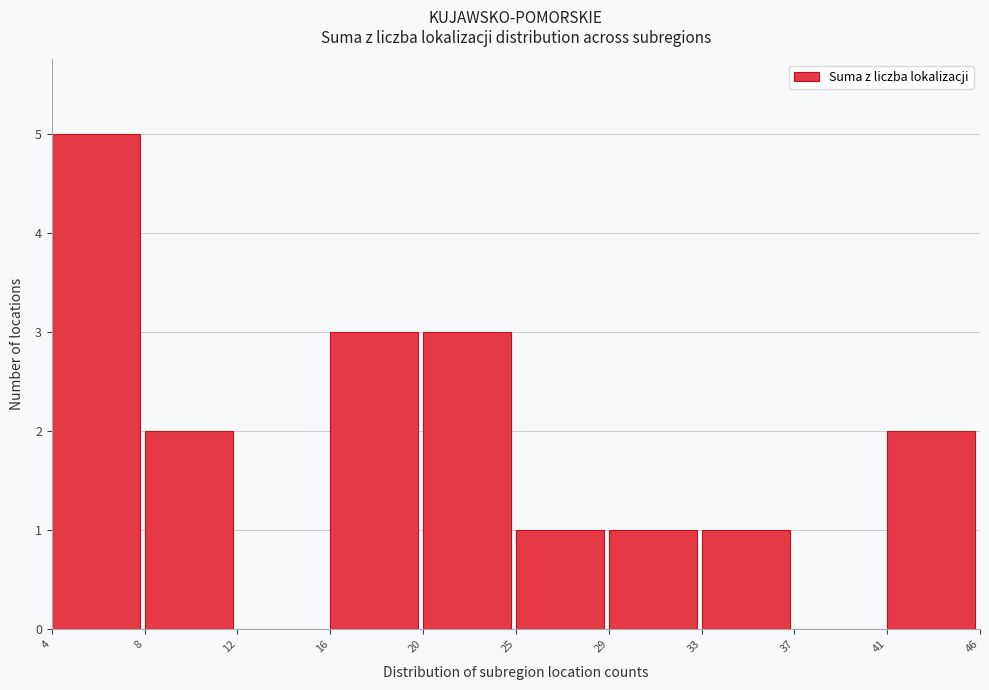

Reading left to right, what are all the values shown in this chart?

4=5	8=2	12=0	16=3	20=3	25=1	29=1	33=1	37=0	41=2